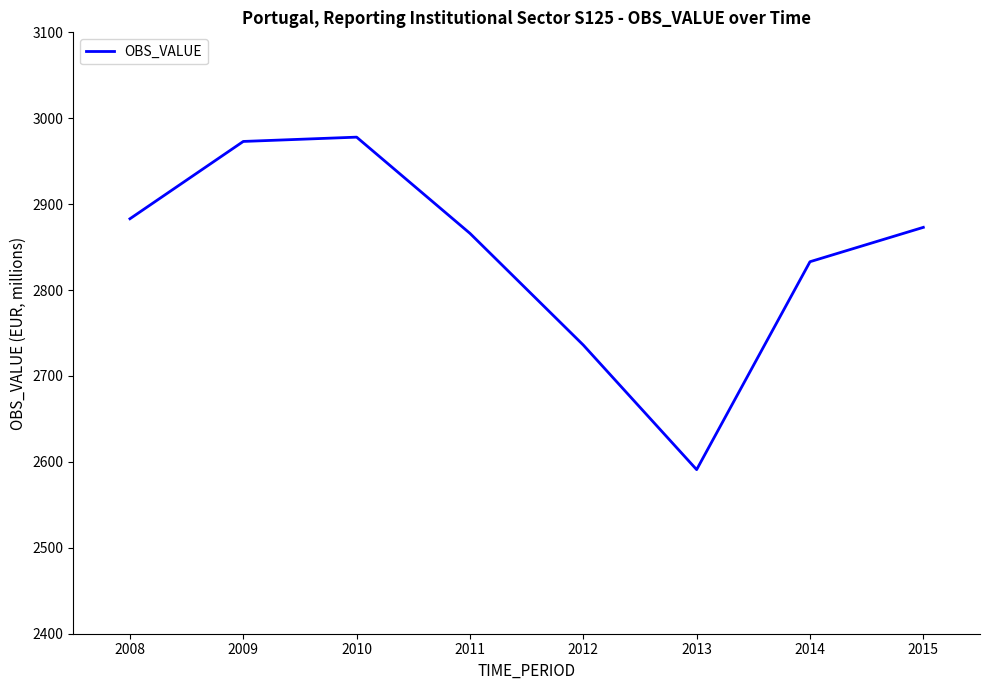

Read the value at 2012, to the nearest 5.

2735